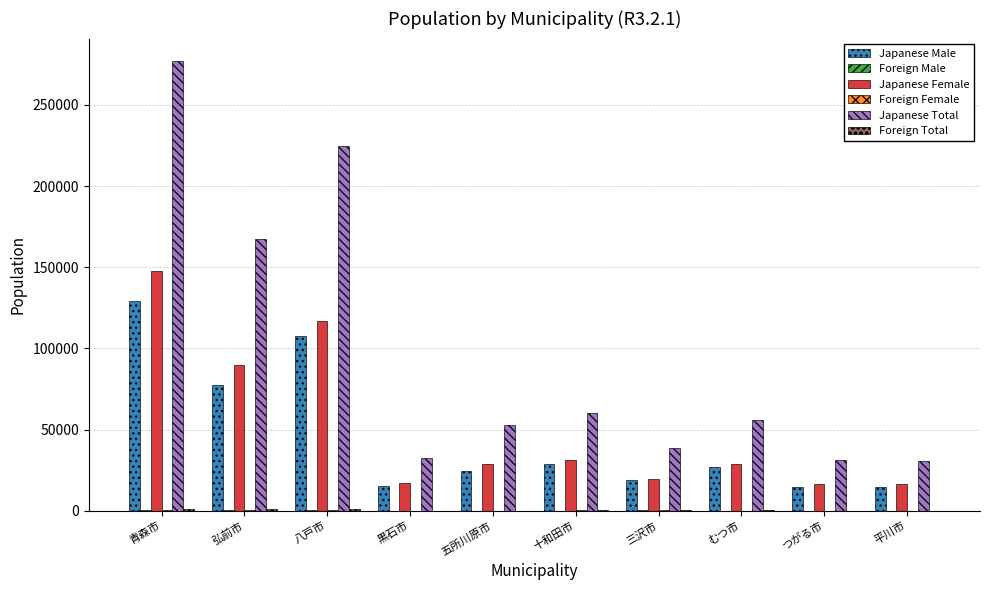

Which label corresponds to the largest value in the chart?

青森市